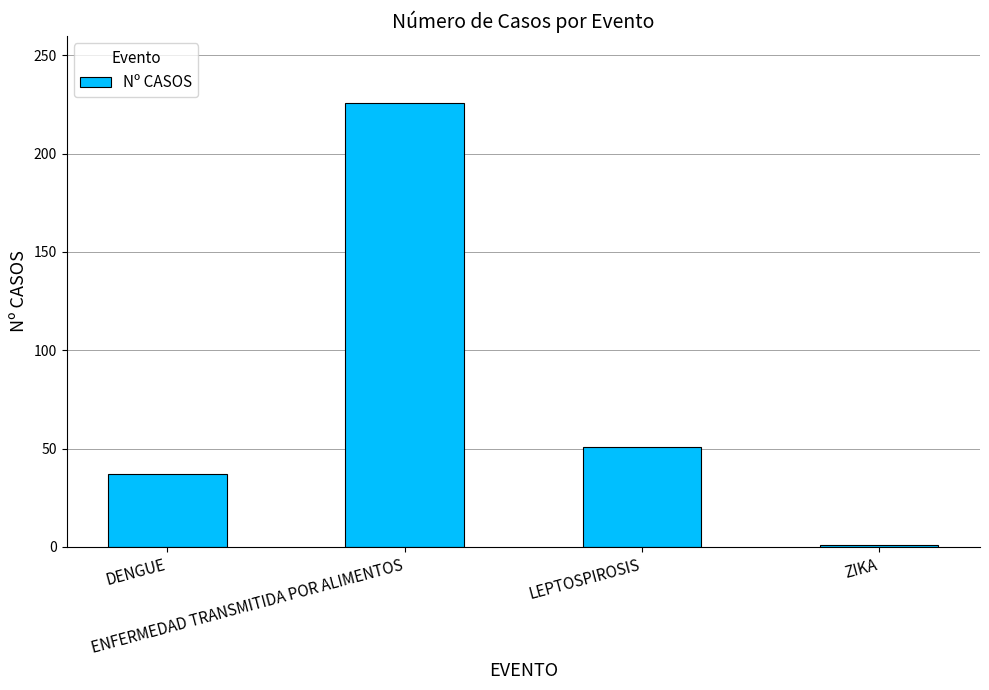

The chart shows a value of 51 at LEPTOSPIROSIS. True or false?

True